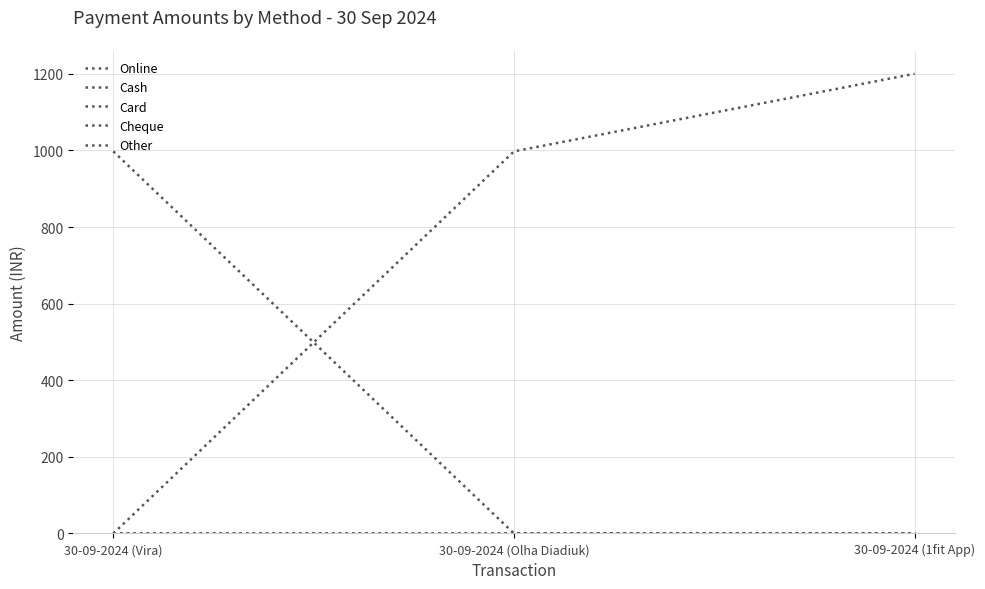

Does the chart have visible grid lines?

Yes